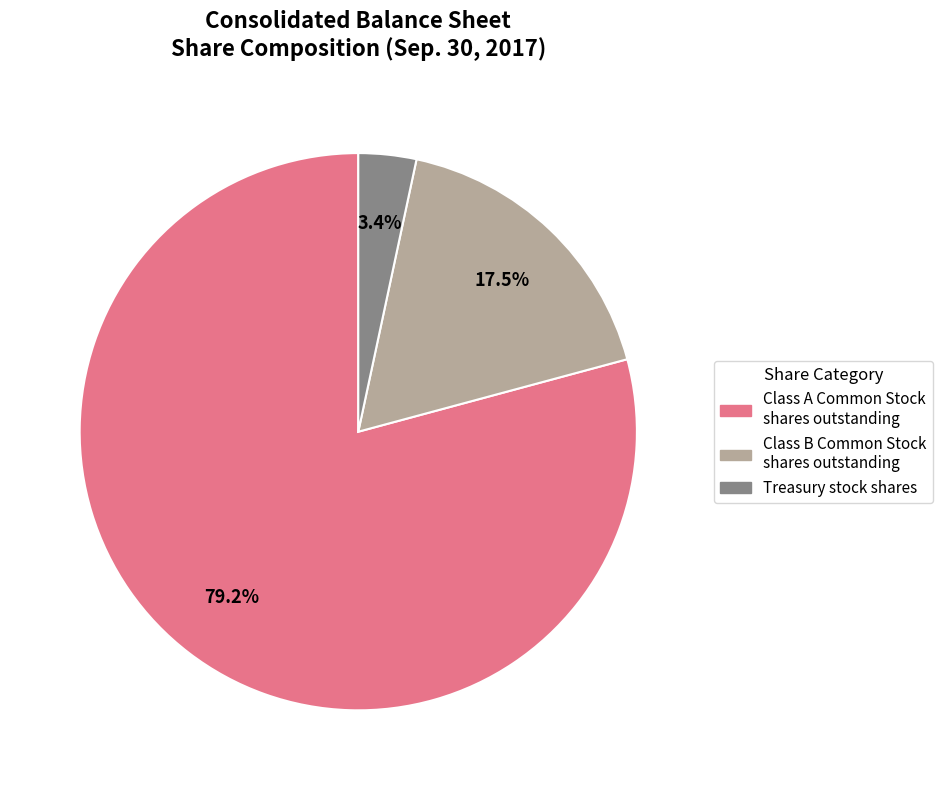

To the nearest percent, what is the average slice percentage?

33%